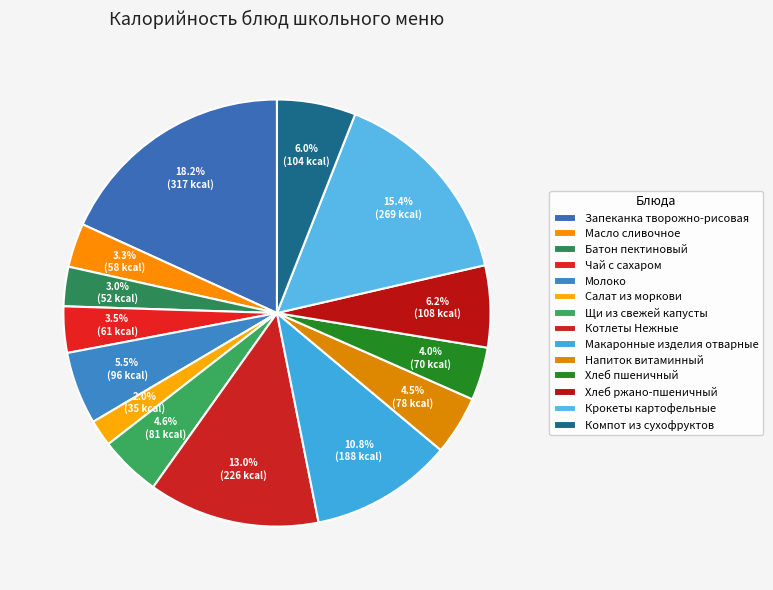

How many segments does this pie chart have?

14